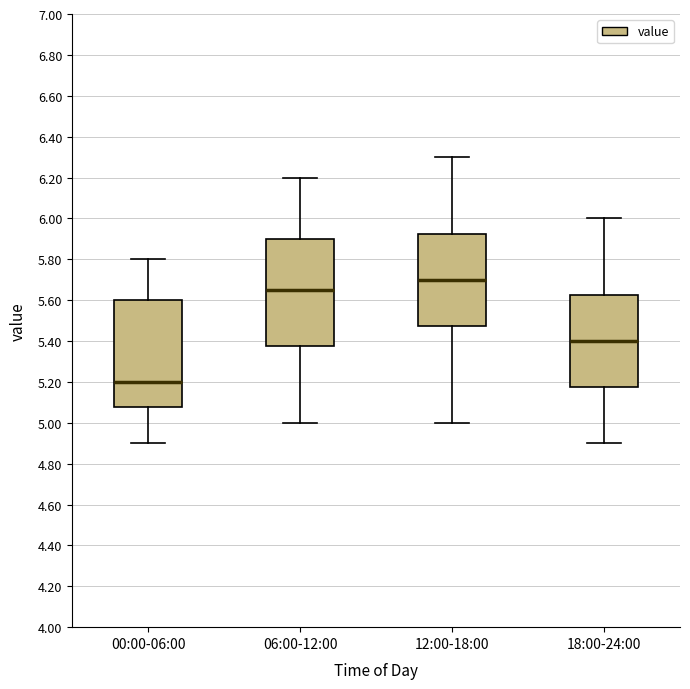

Which box's median line is the highest?

12:00-18:00